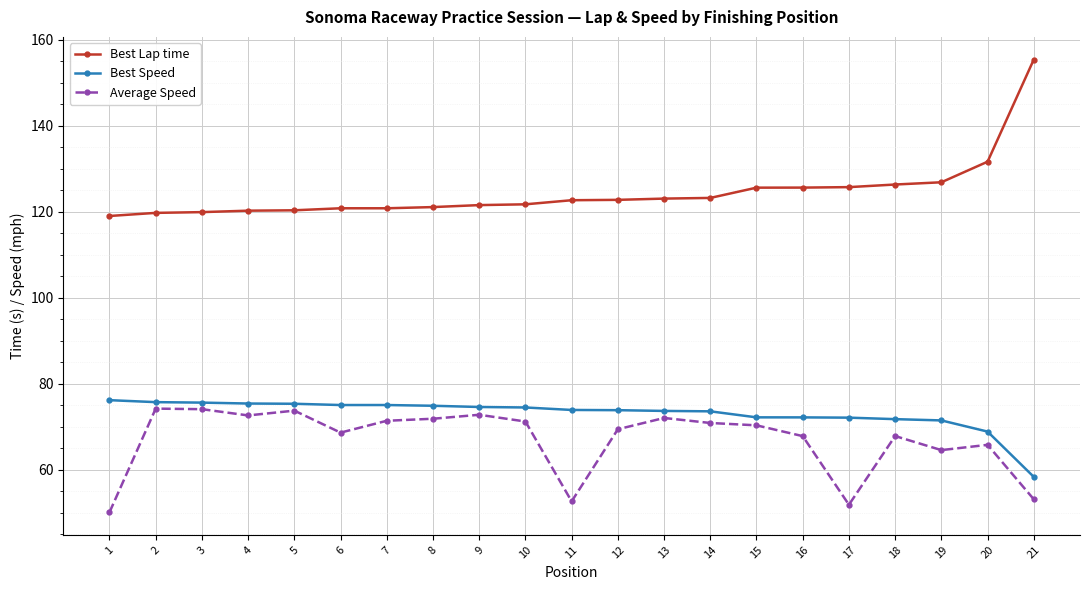

True or false: Average Speed and Best Lap time intersect in this chart.

False